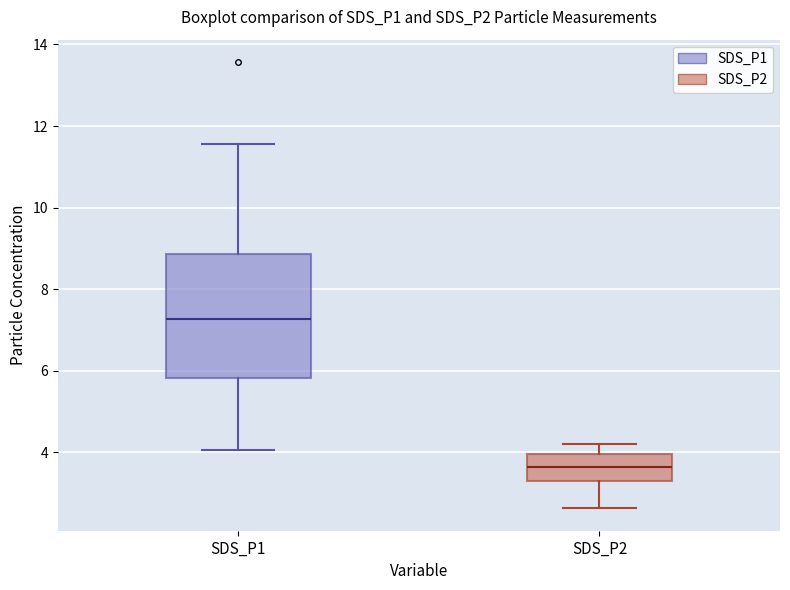

Reading left to right, read every box against the y-axis: the position of its median line, the range the box covers, and the ends of its whiskers. The values are not printed on the chart, so give them approximately, as read against the axis.

SDS_P1: median 7.2, box 5.8 to 8.8, whiskers 4.0 to 11.6
SDS_P2: median 3.6, box 3.4 to 4.0, whiskers 2.6 to 4.2